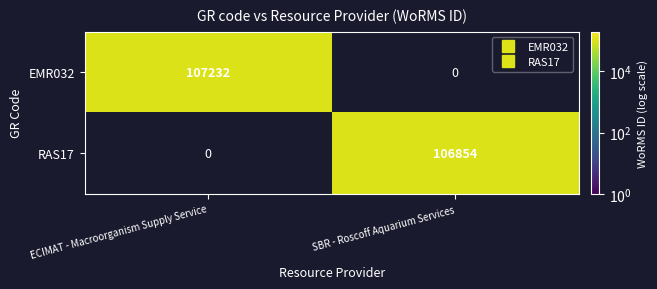

What is the smallest value displayed?

106854.0